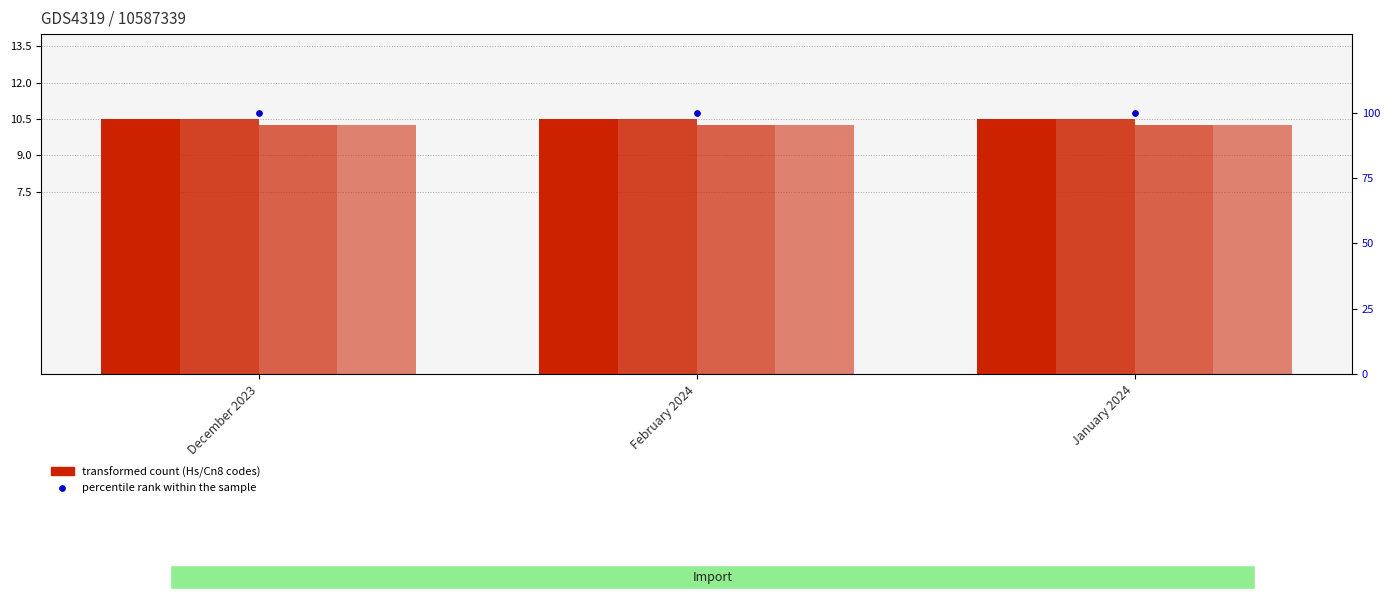

Which series contains the highest Y value?

percentile rank within the sample